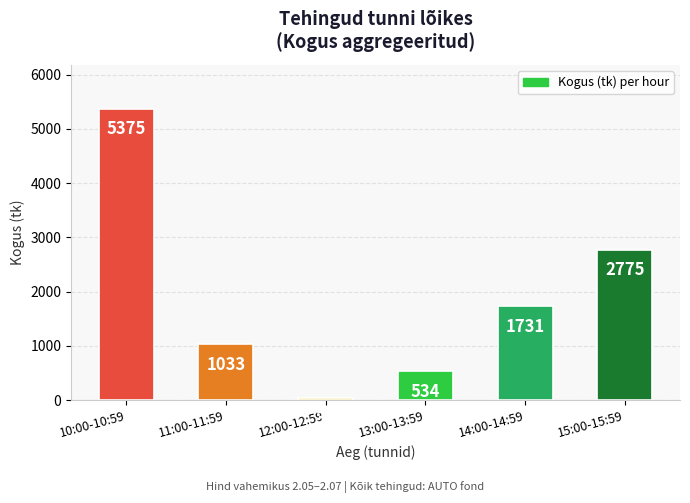

At which category does the chart reach its minimum across all series?

12:00-12:59